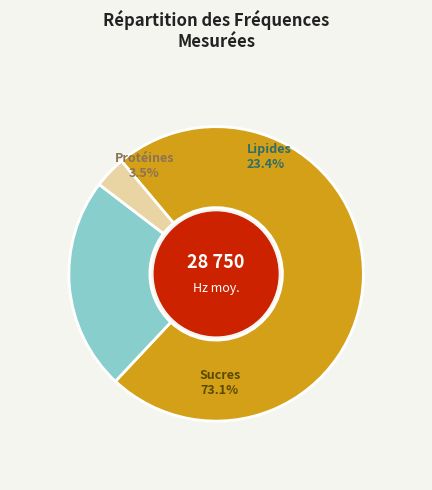

Is it true that 0 is 16% of the pie?

False